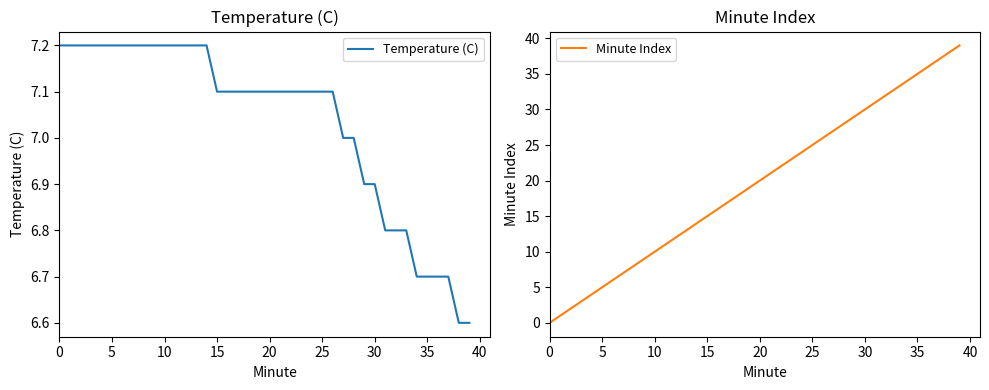

How many times do Temperature (C) and Minute Index cross each other?

1